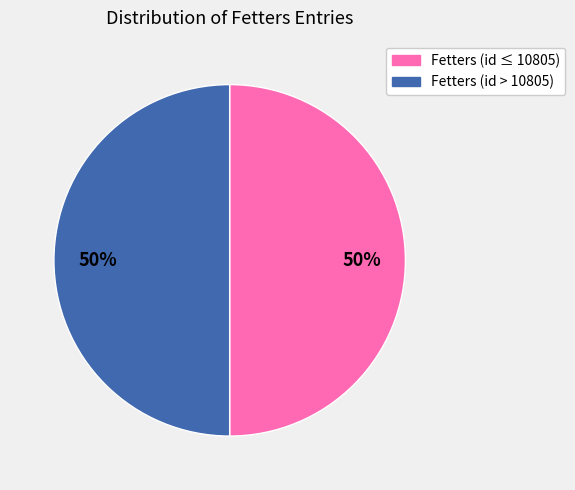

To the nearest percent, what is the average slice percentage?

50%